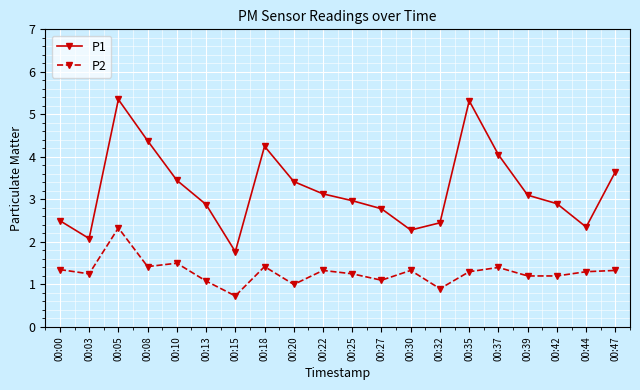

Which series has the largest range (max minus min)?

P1